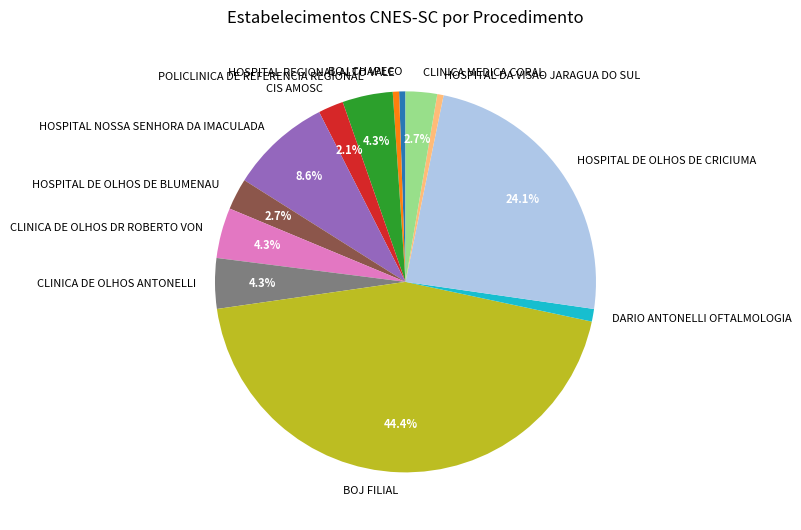

What percentage is the DARIO ANTONELLI OFTALMOLOGIA slice, to the nearest percent?

1%